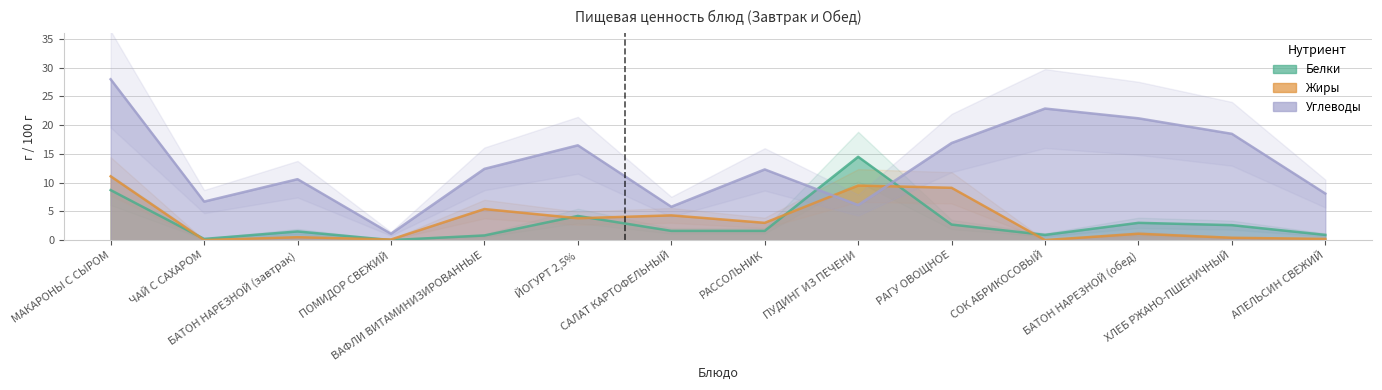

The Углеводы series shows 28.8 at ЙОГУРТ 2,5%. True or false?

False